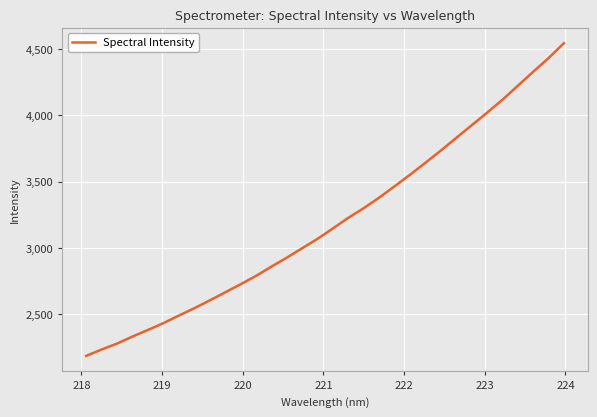

How many lines are shown in the chart?

1